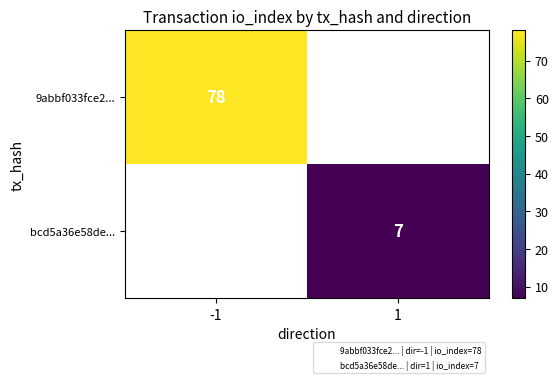

Where is 9abbf033fce2... nearest to the value 78?

-1